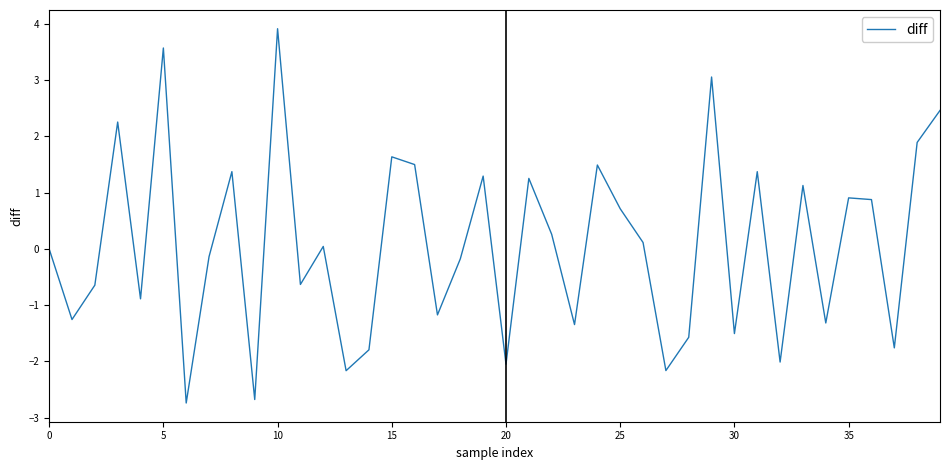

What is the greatest value displayed?

3.9